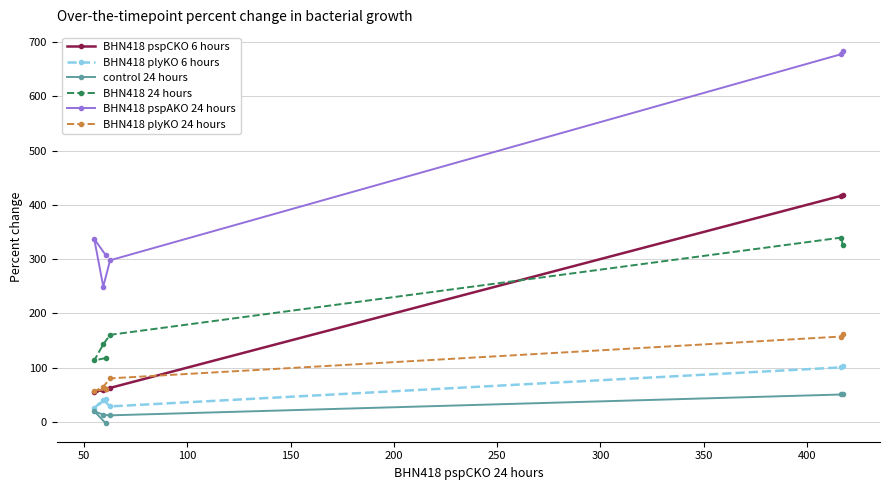

Rank the series by their maximum value, from lowest to highest.

control 24 hours, BHN418 plyKO 6 hours, BHN418 plyKO 24 hours, BHN418 24 hours, BHN418 pspCKO 6 hours, BHN418 pspAKO 24 hours